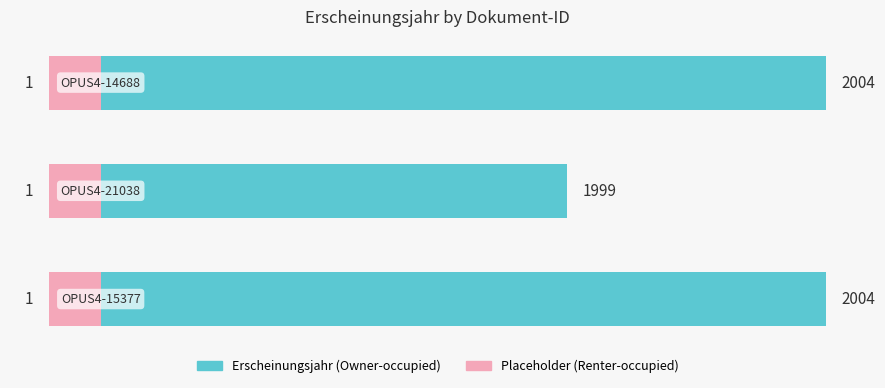

Which series has the widest spread of values?

Erscheinungsjahr (left)